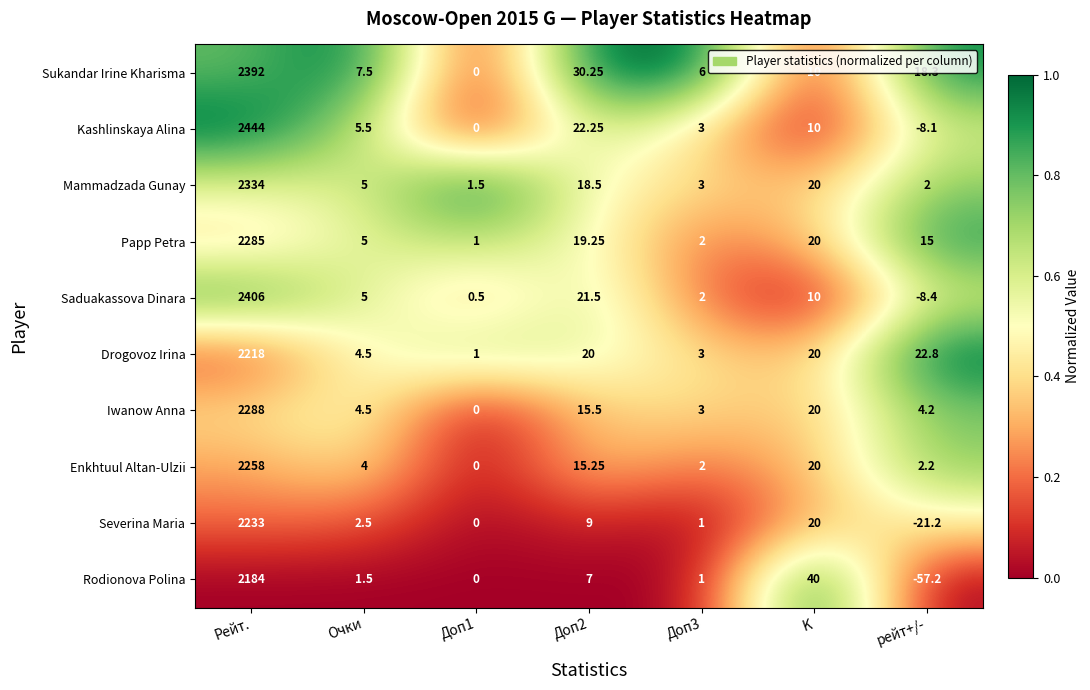

At how many categories does at least one series exceed 0?

7